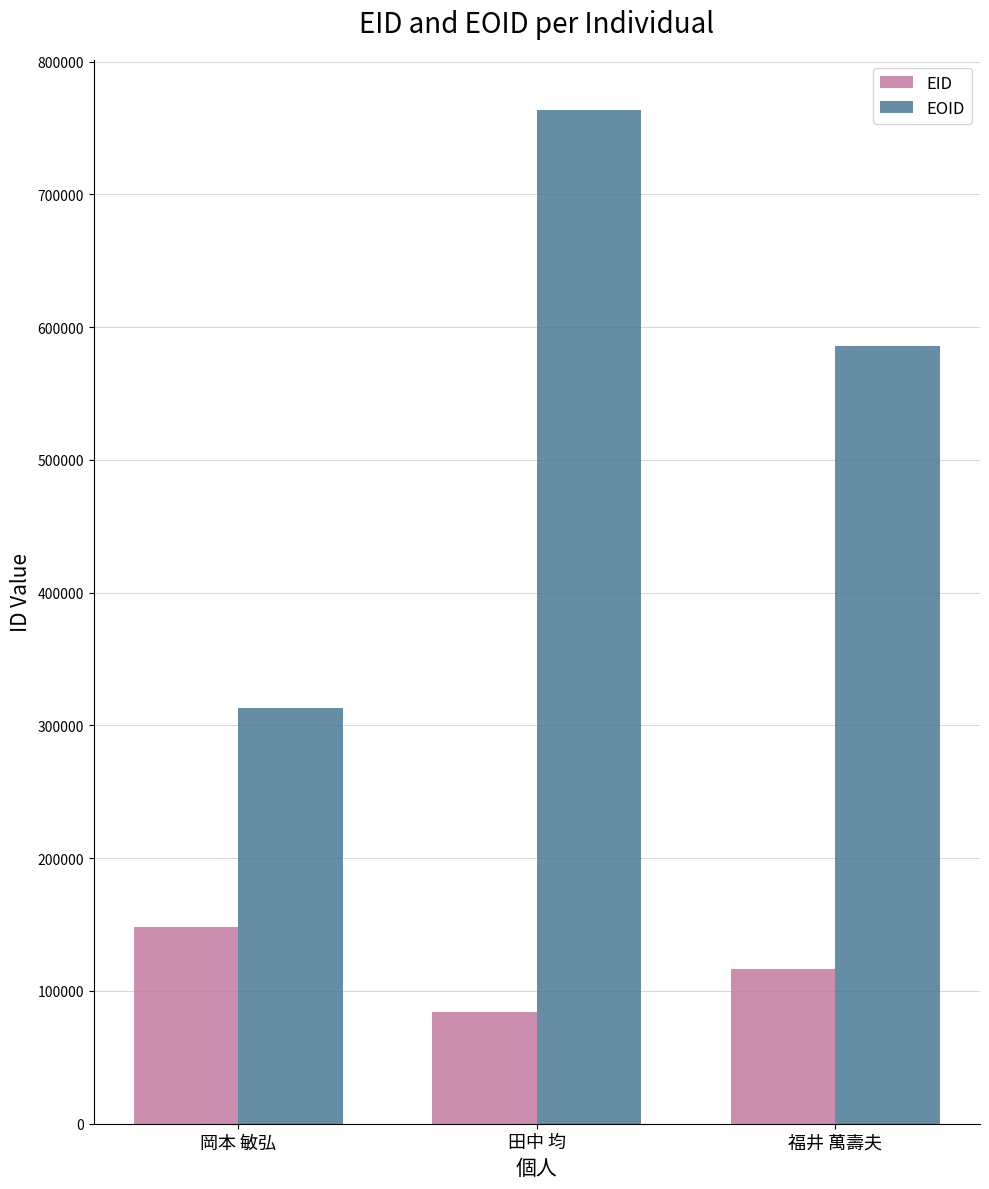

Rank the categories by EID value from highest to lowest.

岡本 敏弘, 福井 萬壽夫, 田中 均